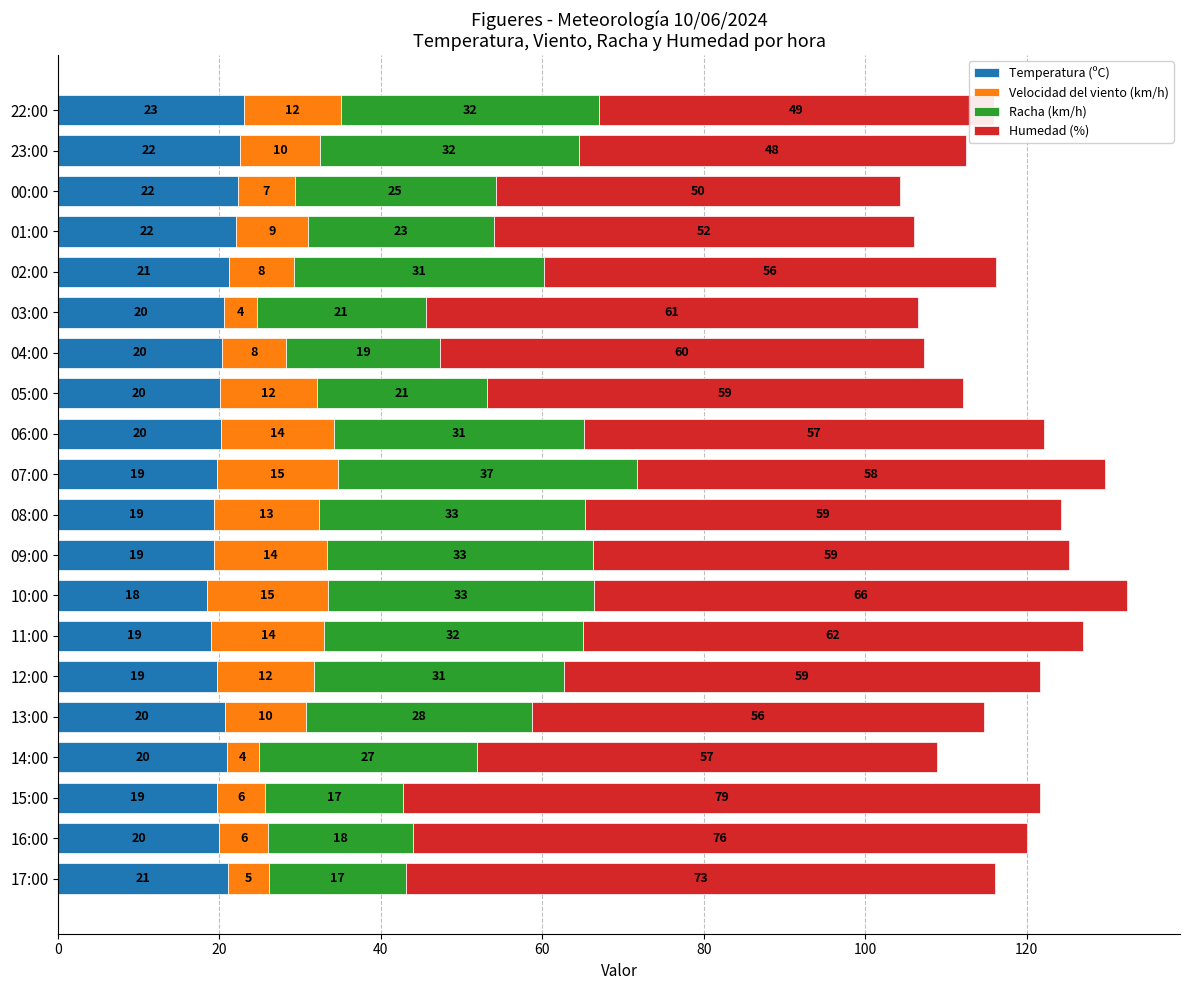

At which category is the sum across all series the highest?

10:00